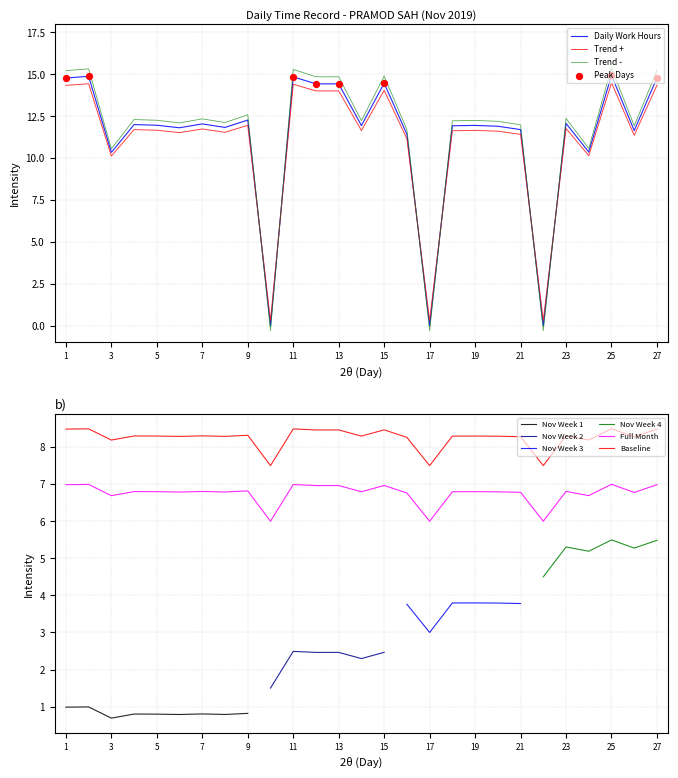

What is the change in value from 10 to 12?

+1.0